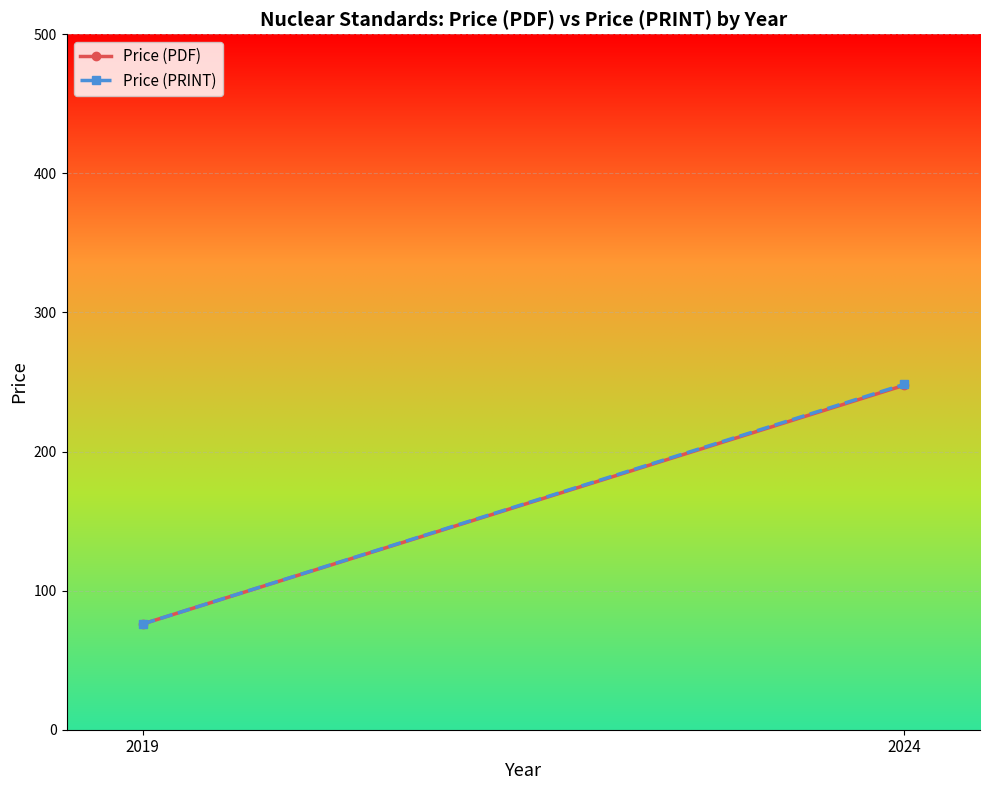

Reading left to right, what are all the values shown in this chart?

Price (PDF): 2019=76.0	2024=247.6
Price (PRINT): 2019=76.0	2024=248.2